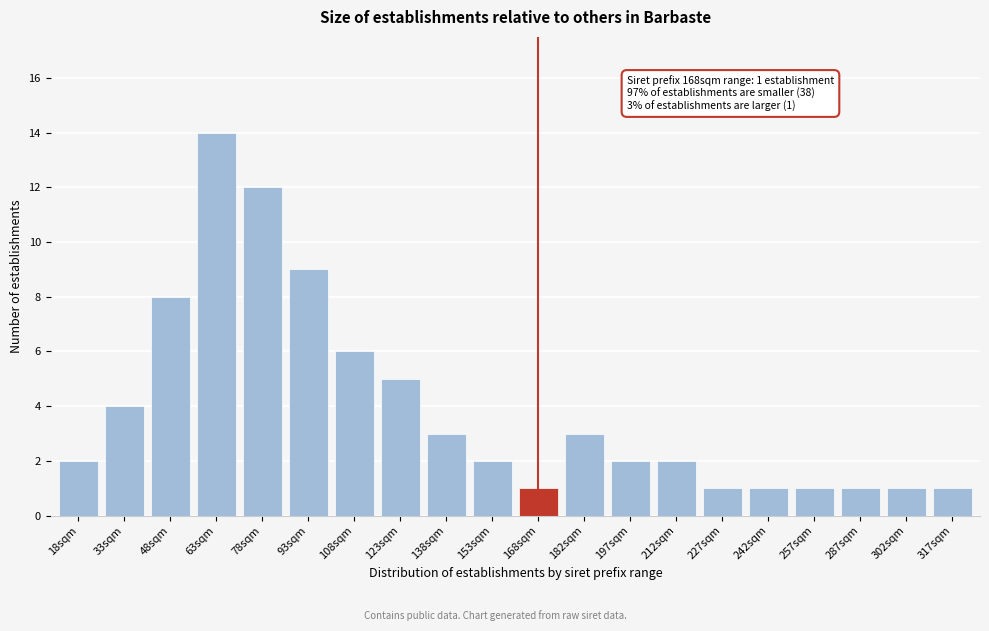

Reading left to right, list all the values displayed in this chart.

18sqm=2	33sqm=4	48sqm=8	63sqm=14	78sqm=12	93sqm=9	108sqm=6	123sqm=5	138sqm=3	153sqm=2	168sqm=1	182sqm=3	197sqm=2	212sqm=2	227sqm=1	242sqm=1	257sqm=1	287sqm=1	302sqm=1	317sqm=1